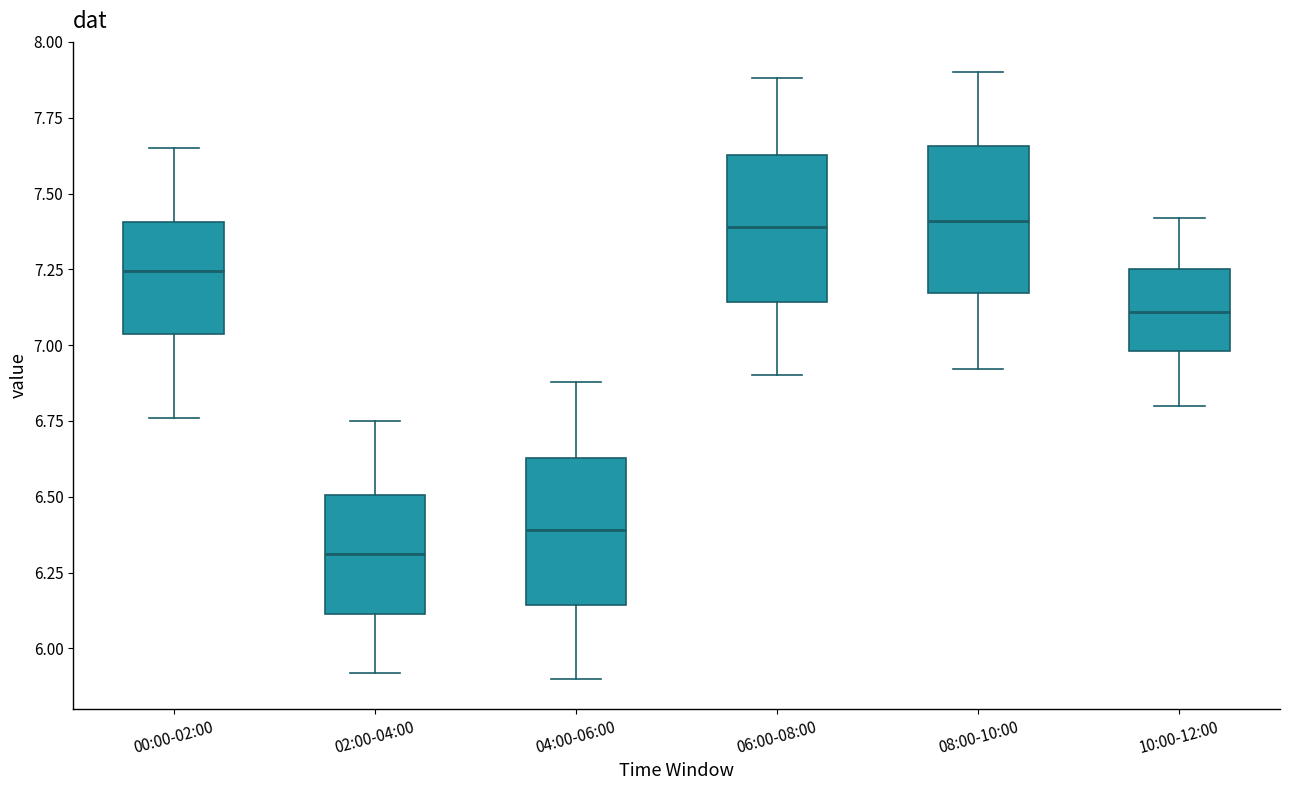

Reading left to right, read every box against the y-axis: the position of its median line, the range the box covers, and the ends of its whiskers. The values are not printed on the chart, so give them approximately, as read against the axis.

00:00-02:00: median 7.25, box 7.05 to 7.40, whiskers 6.75 to 7.65
02:00-04:00: median 6.30, box 6.10 to 6.50, whiskers 5.90 to 6.75
04:00-06:00: median 6.40, box 6.15 to 6.65, whiskers 5.90 to 6.90
06:00-08:00: median 7.40, box 7.15 to 7.65, whiskers 6.90 to 7.90
08:00-10:00: median 7.40, box 7.15 to 7.65, whiskers 6.90 to 7.90
10:00-12:00: median 7.10, box 7.00 to 7.25, whiskers 6.80 to 7.40